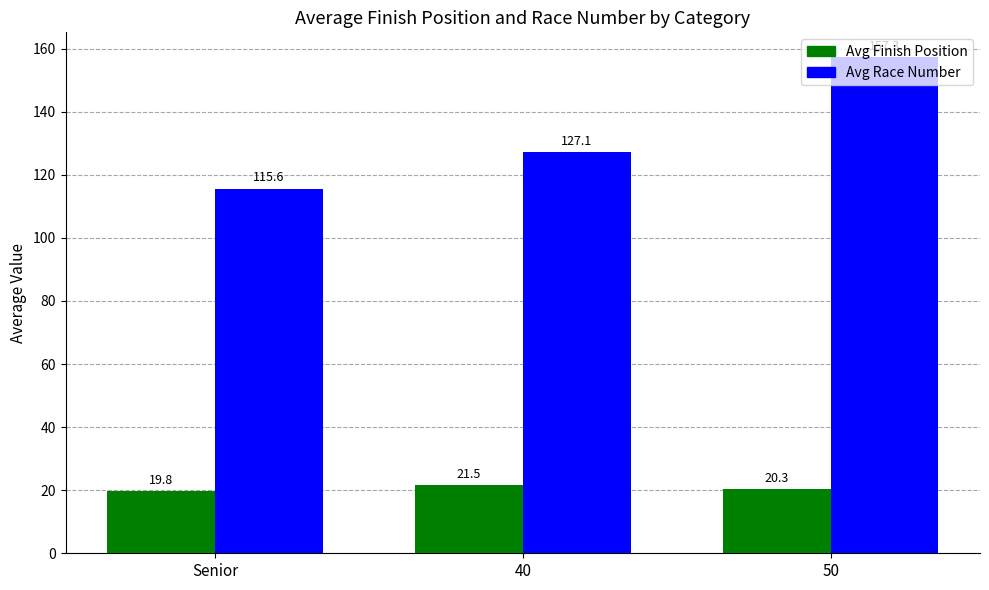

What is the spread (max minus min) of values at 50?

137.0